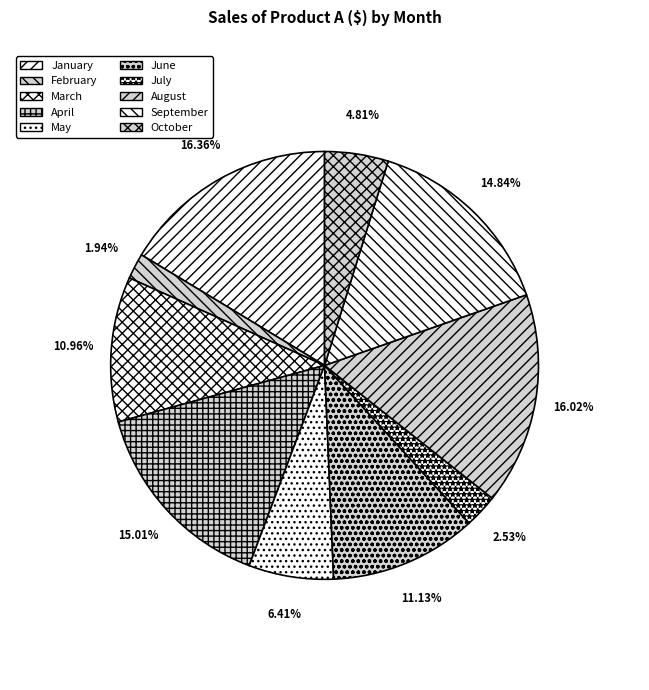

Does any single category account for the majority?

No